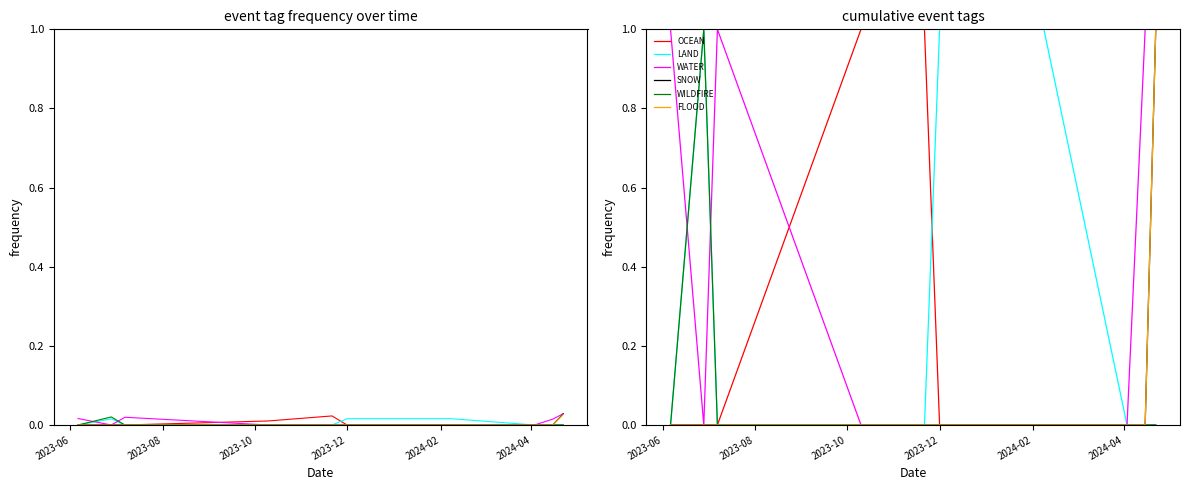

What are all the series names shown in the legend?

OCEAN, LAND, WATER, SNOW, WILDFIRE, FLOOD